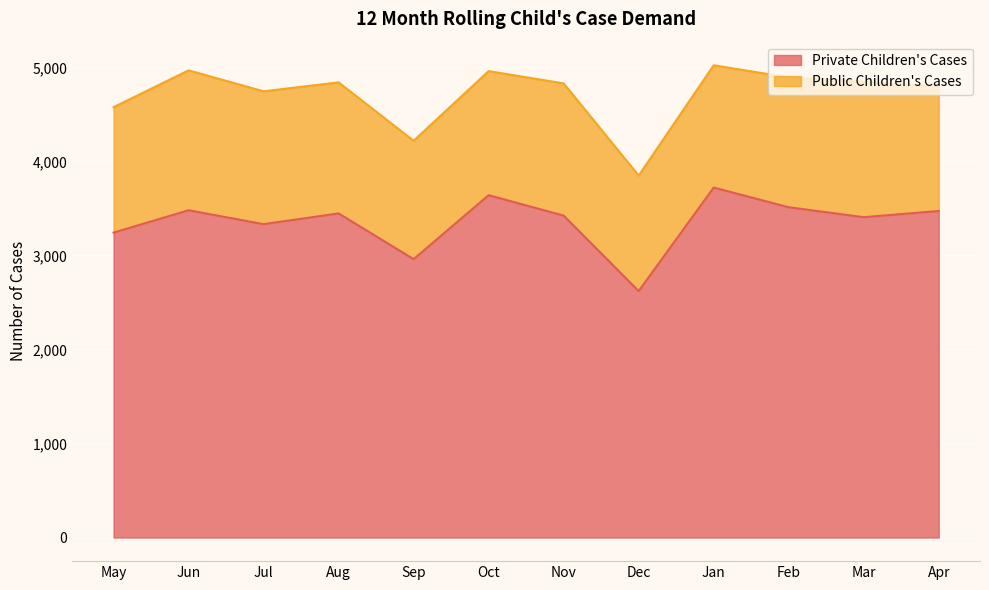

How many interior local valleys (lower than both neighbors) does the data have?

4